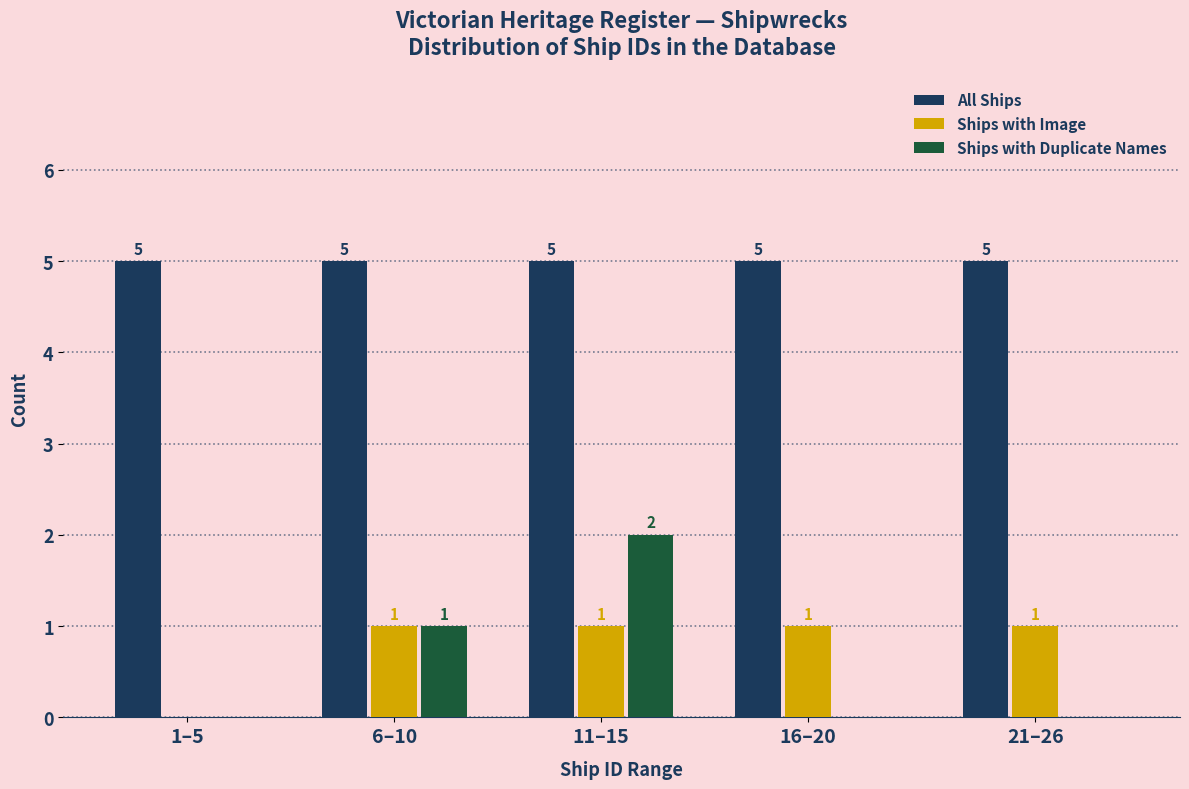

Reading left to right, extract all data points from this chart.

All Ships: 1–5=5	6–10=5	11–15=5	16–20=5	21–26=5
Ships with Image: 1–5=0	6–10=1	11–15=1	16–20=1	21–26=1
Ships with Duplicate Names: 1–5=0	6–10=1	11–15=2	16–20=0	21–26=0